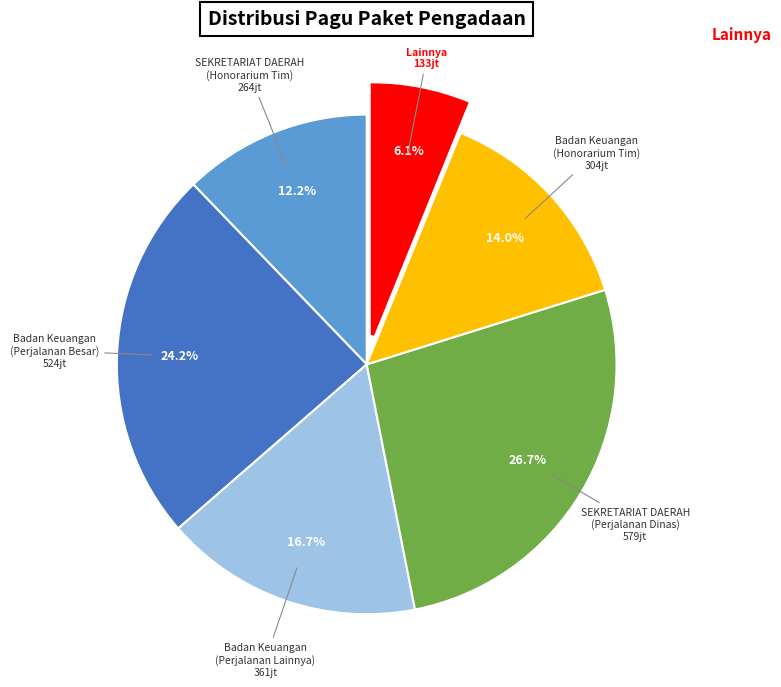

Is there any slice that represents more than half of the pie?

No